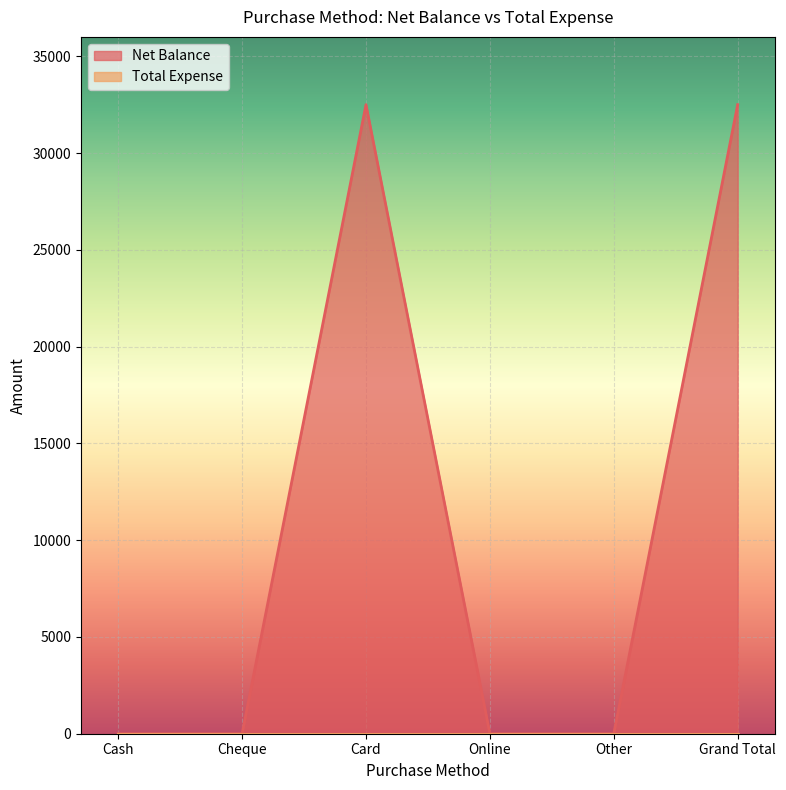

Does the chart display data point markers on the line(s)?

No